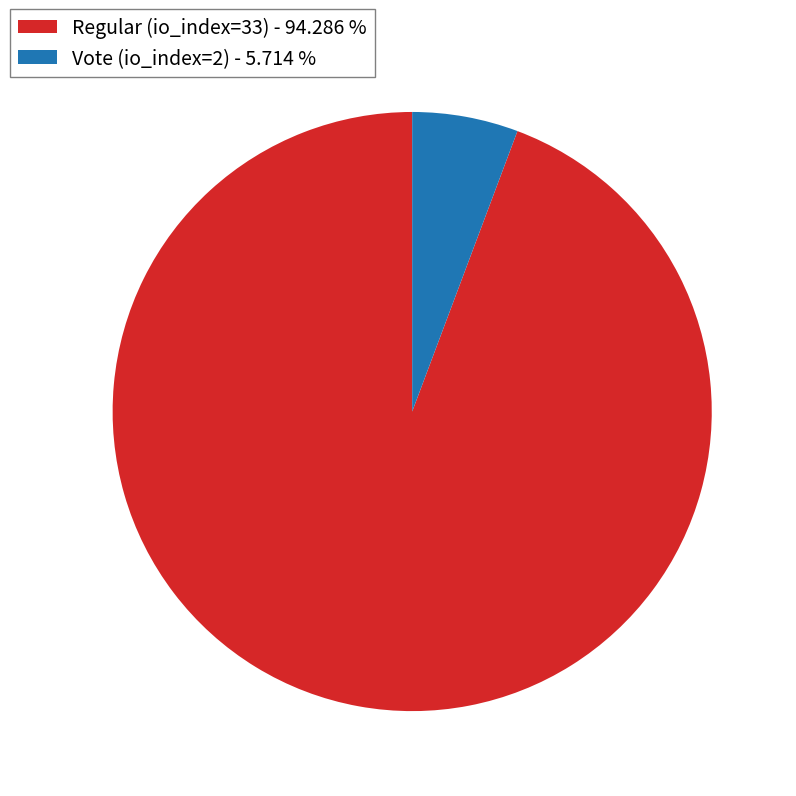

Between Vote (io_index=2) - 5.714 % and Regular (io_index=33) - 94.286 %, which is larger?

Regular (io_index=33) - 94.286 %